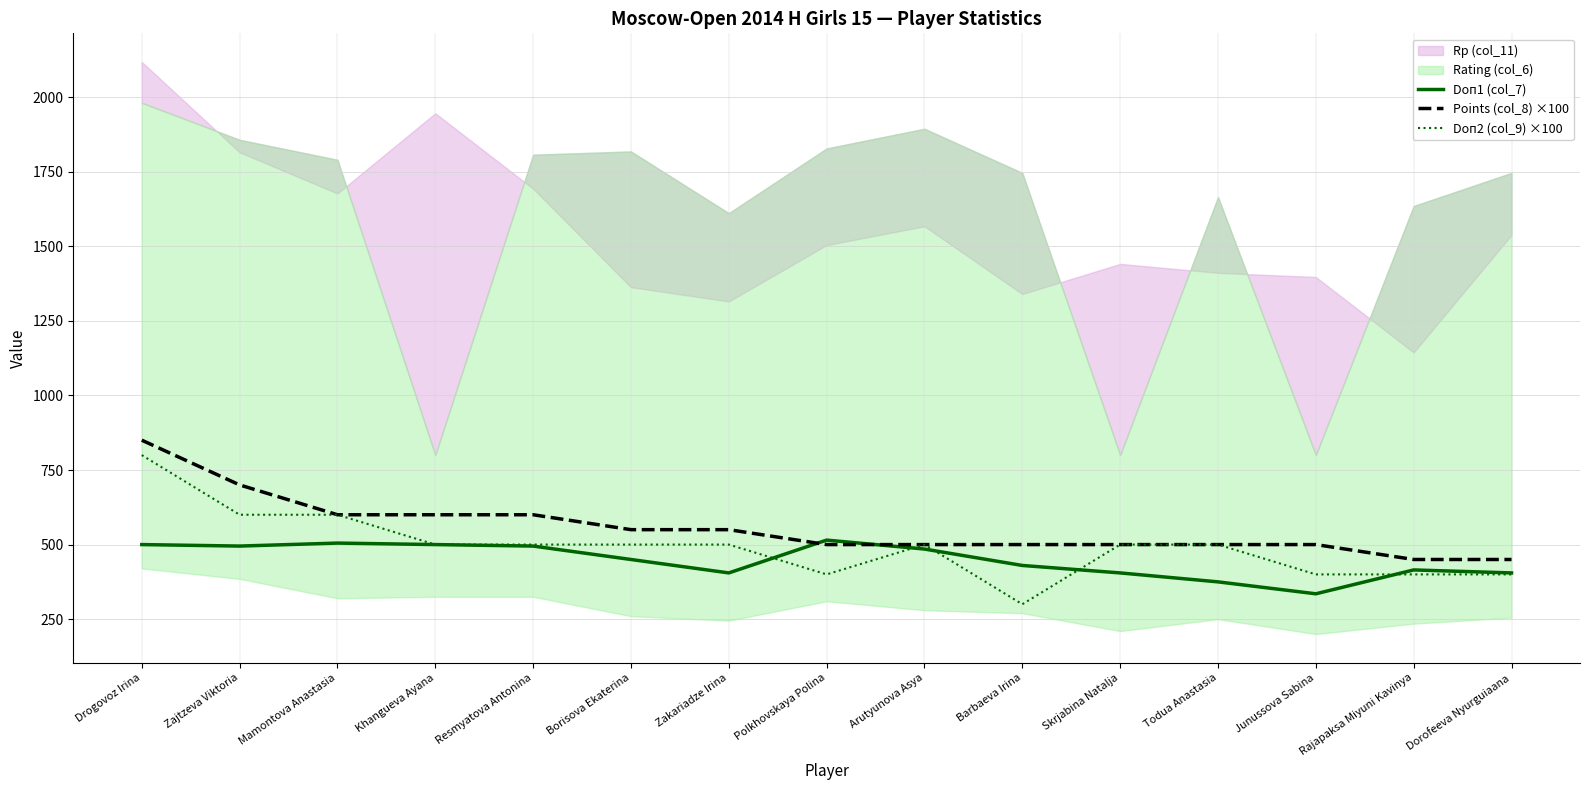

Is the value of Points (col_8) ×100 at Skrjabina Natalja greater than the value of Doп1 (col_7) at Skrjabina Natalja?

Yes